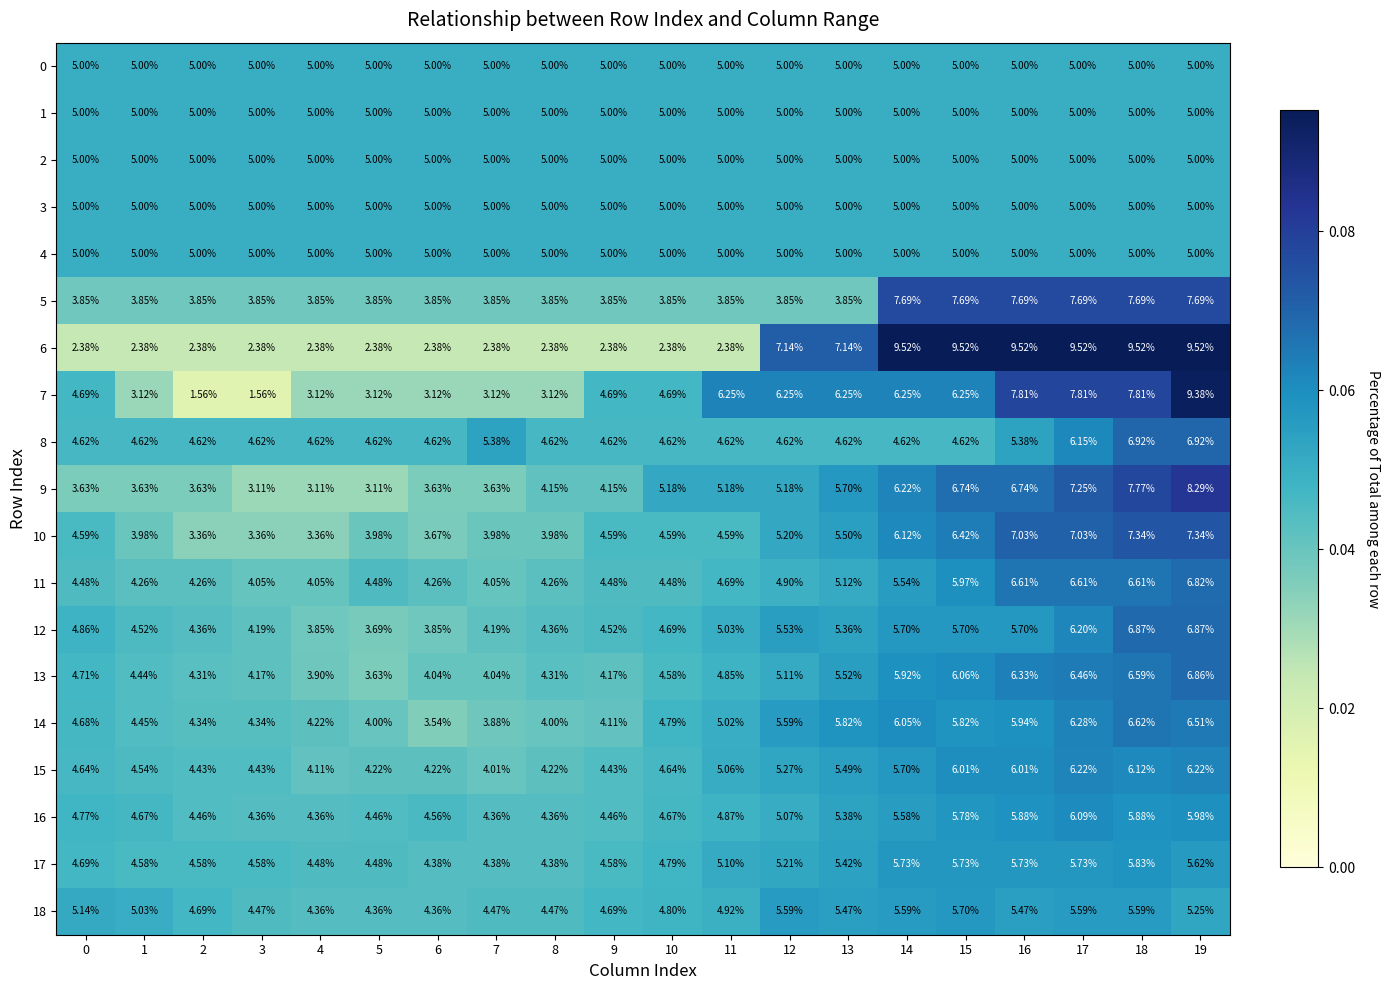

Which series changed the most between 7 and 15?

6